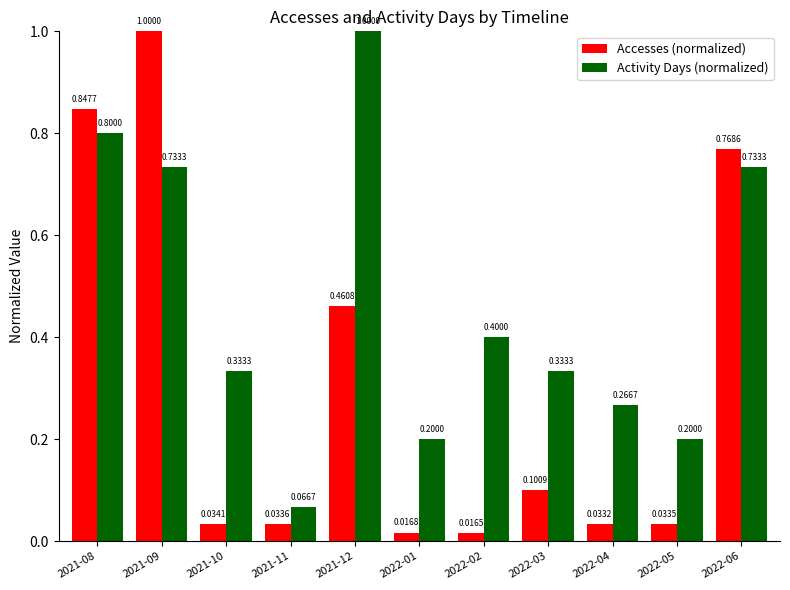

At which label does Activity Days (normalized) reach its peak?

2021-12